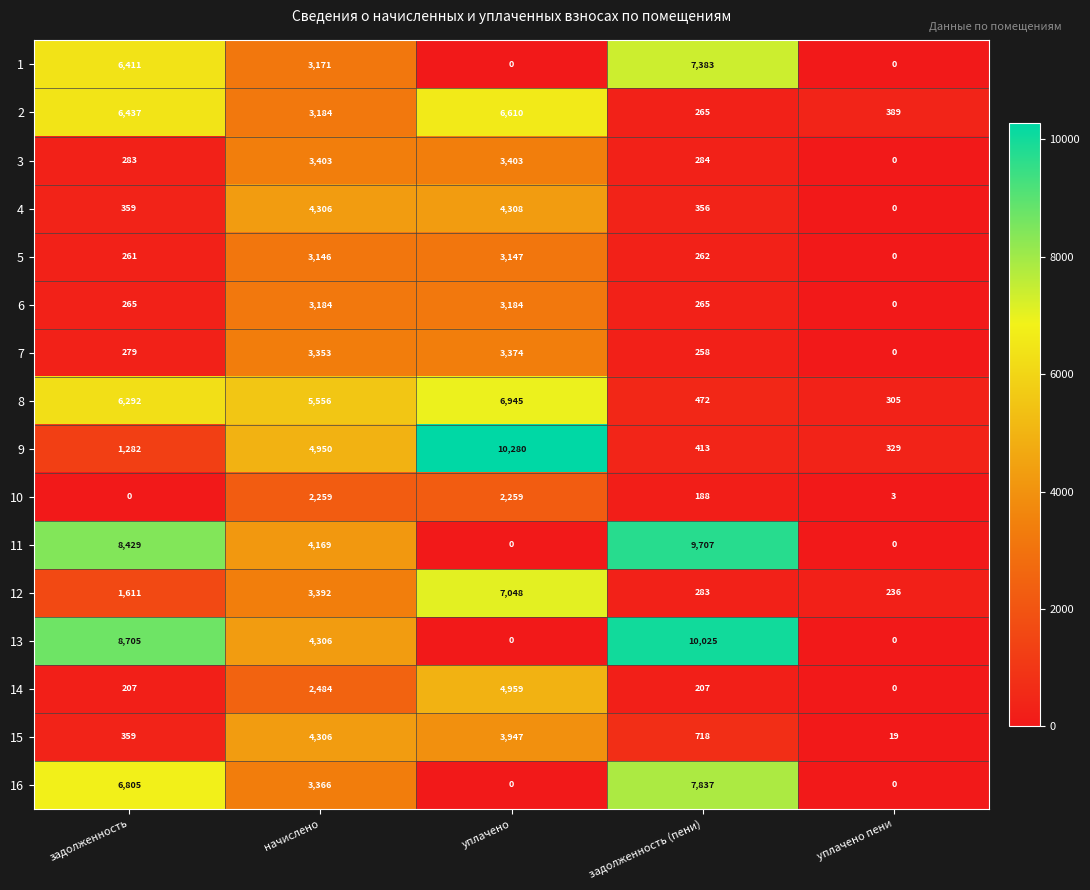

How many categories are shown in the chart?

5